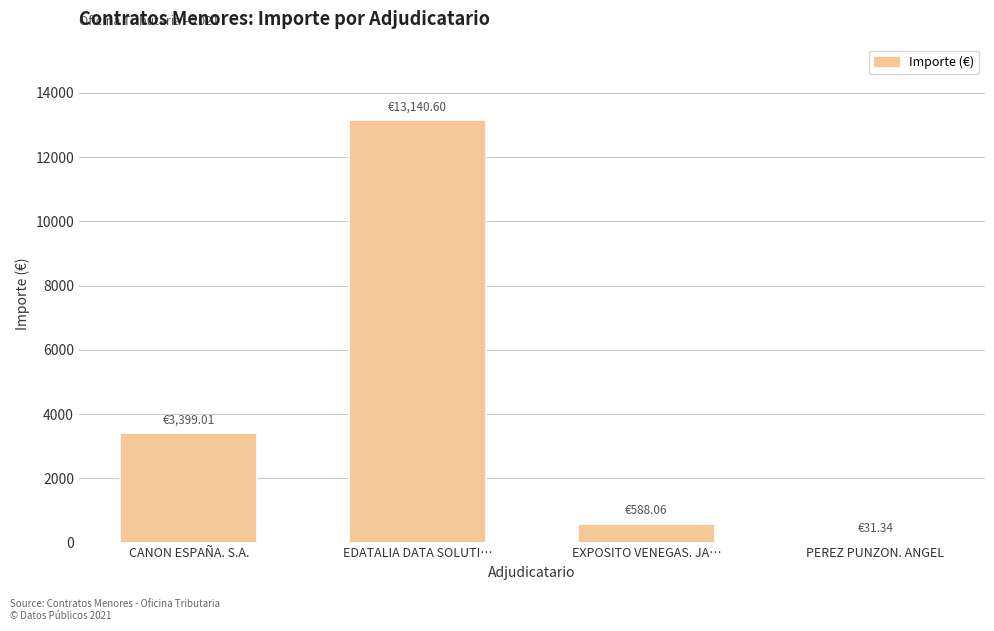

Reading left to right, extract all data points from this chart.

3399.0	13140.6	588.1	31.3